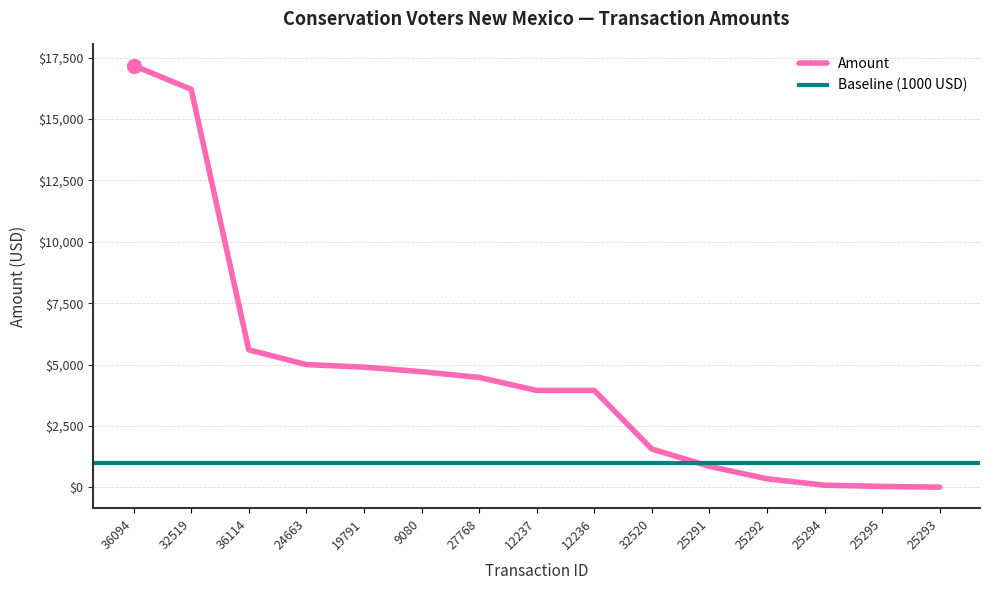

Where does the data first go above 3948?

36094